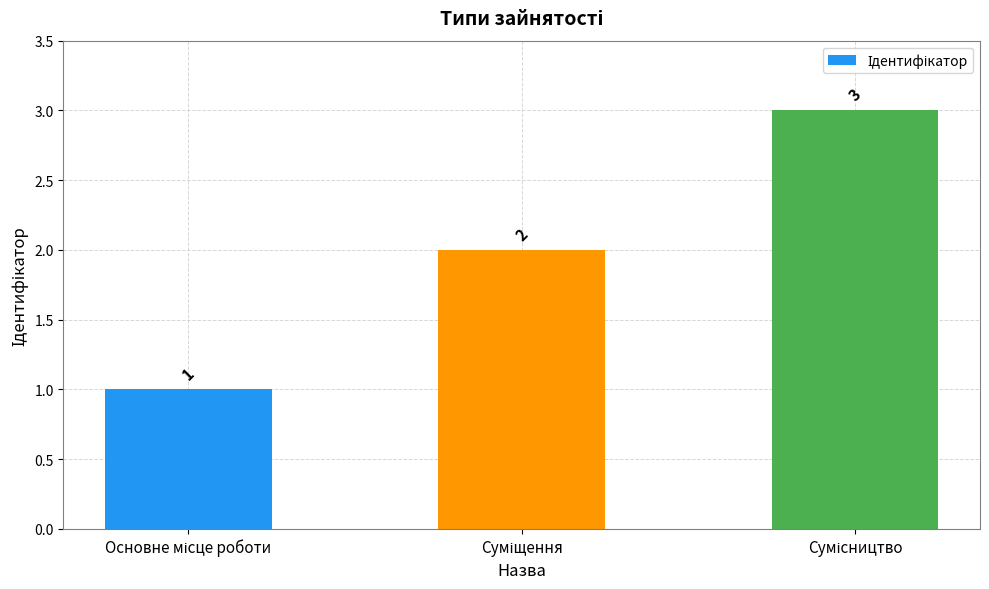

Count the values in the range 1 to 3.

3